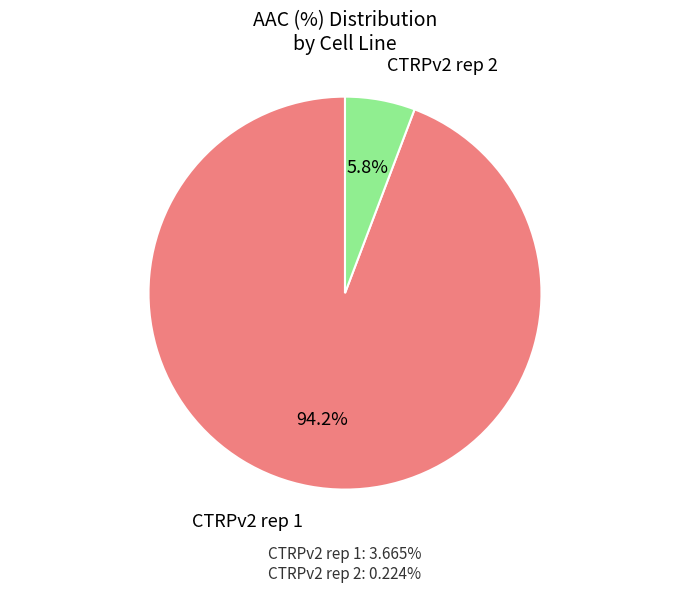

Rank the categories by value from highest to lowest.

CTRPv2 rep 1, CTRPv2 rep 2